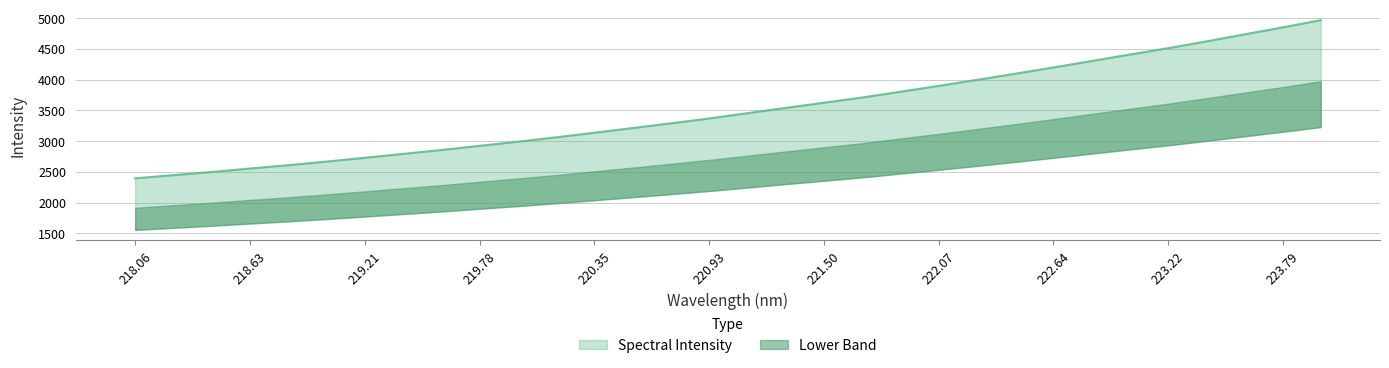

Where is the data nearest to the value 3681?

221.6902